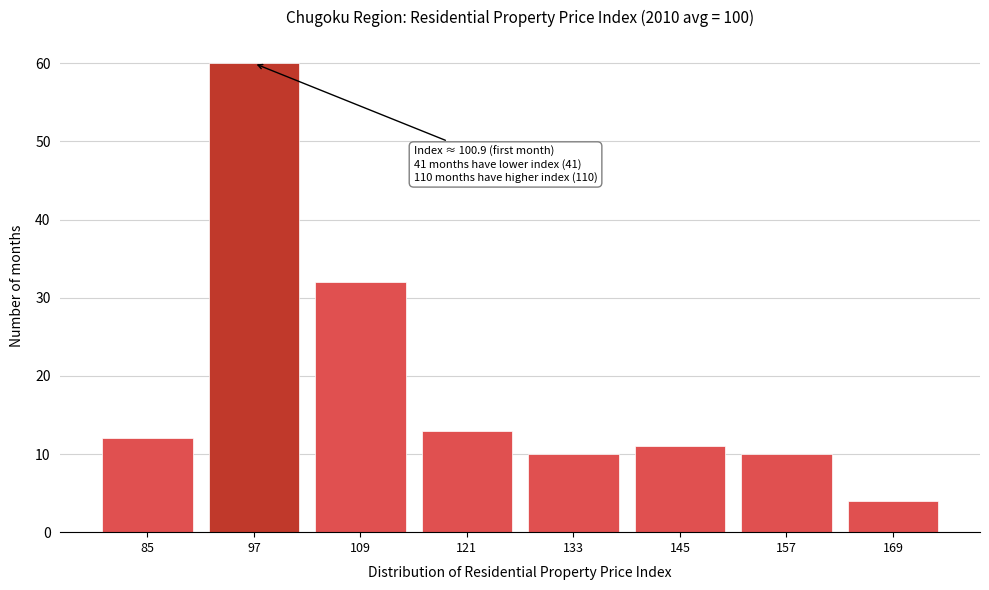

Reading right to left, transcribe all the data shown in this chart.

169=4	157=10	145=11	133=10	121=13	109=32	97=60	85=12